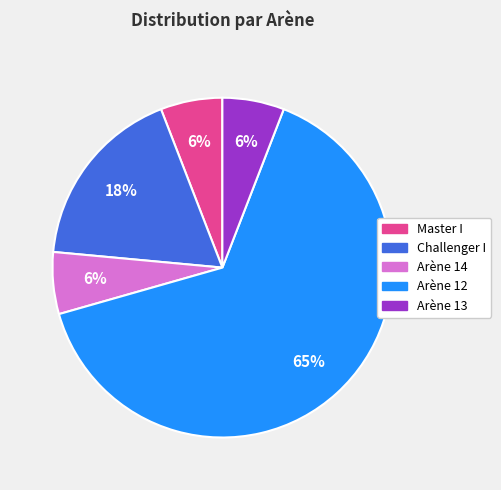

The Master I slice represents 1% of the pie. True or false?

False